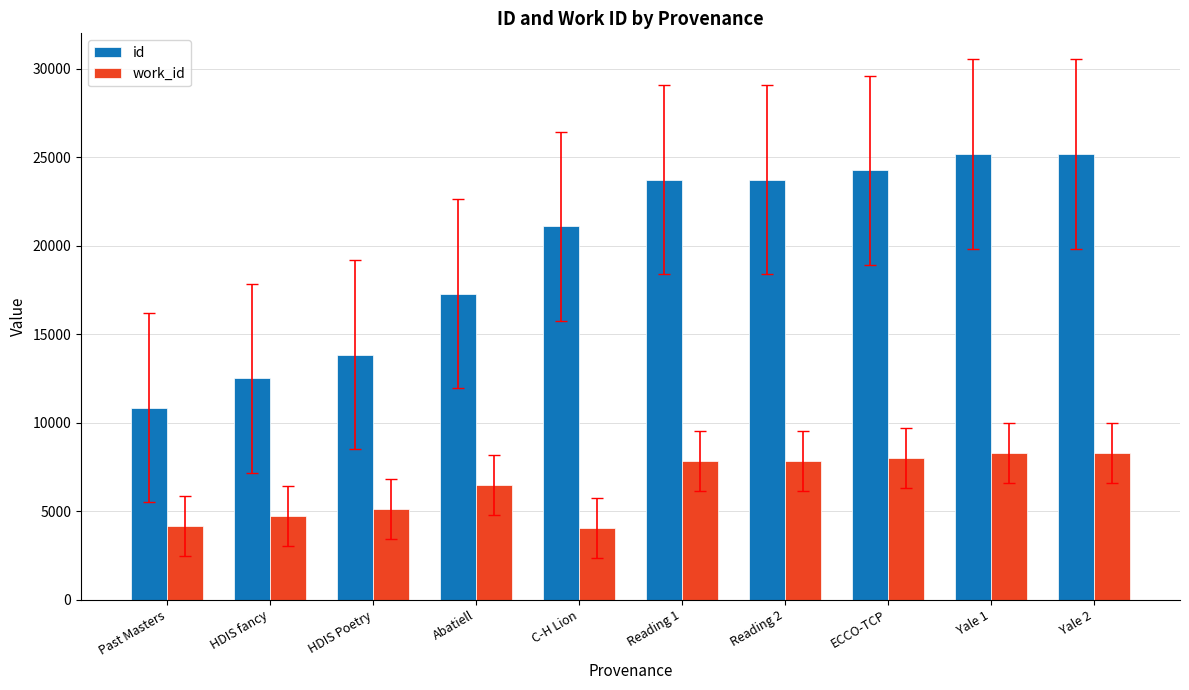

What is the difference between the maximum and minimum values in the work_id series?

4234